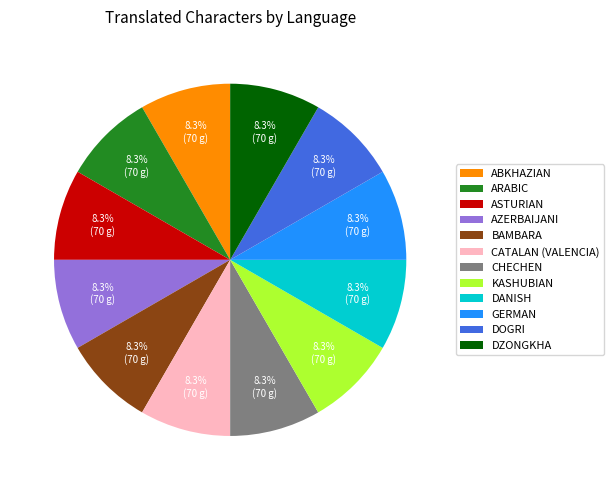

What portion of the pie excludes GERMAN?

91.7%